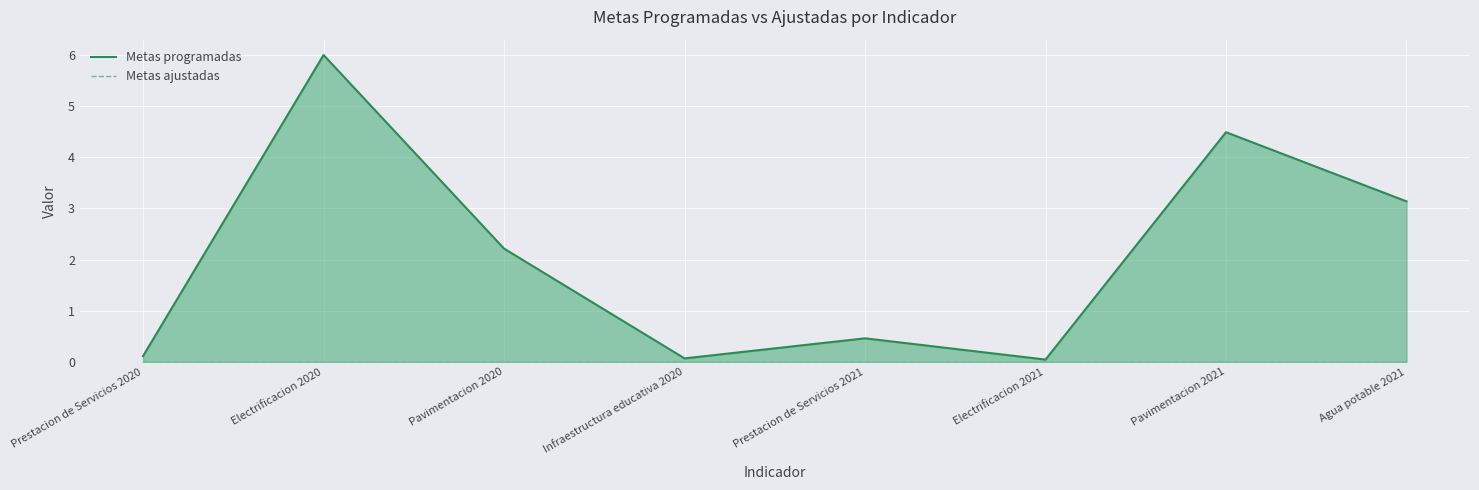

Is it true that Metas ajustadas equals 0.0 at Prestacion de Servicios 2020?

True